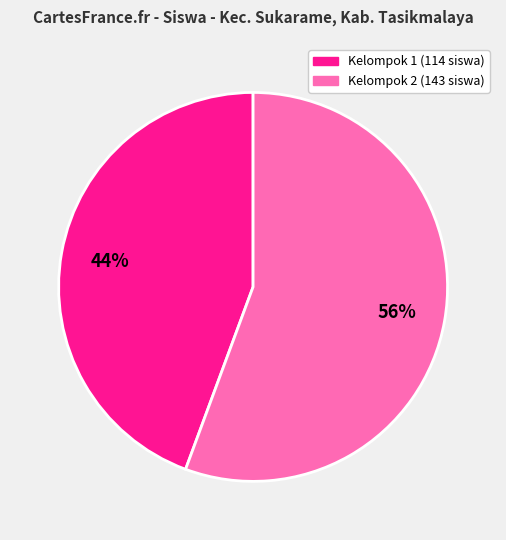

To the nearest percent, what is the average slice percentage?

50%